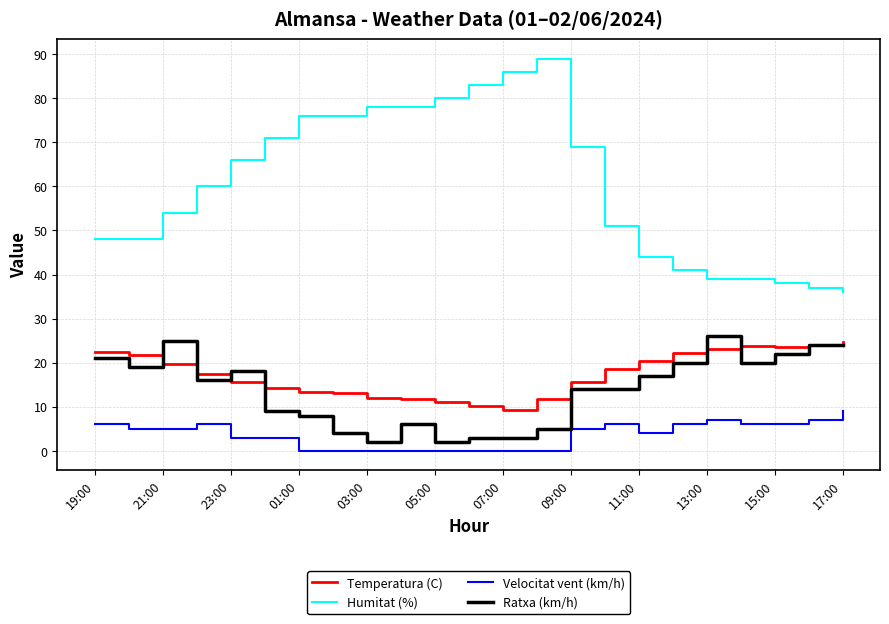

What is the maximum value for Velocitat vent (km/h)?

9.0